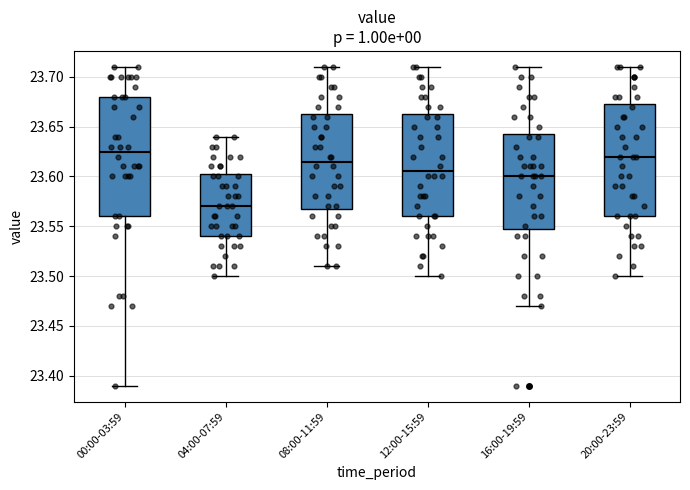

Where does the lower whisker of the box for 04:00-07:59 end on the y-axis? The values are not printed on the chart, so give them approximately, as read against the axis.

23.500